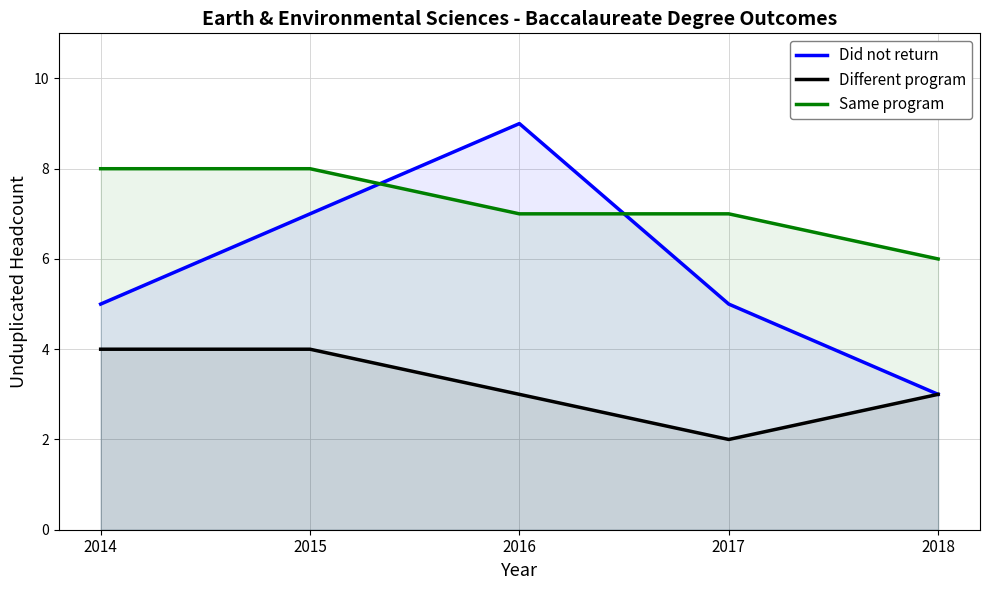

List the labels in order of Different program value, largest first.

2014, 2015, 2016, 2018, 2017